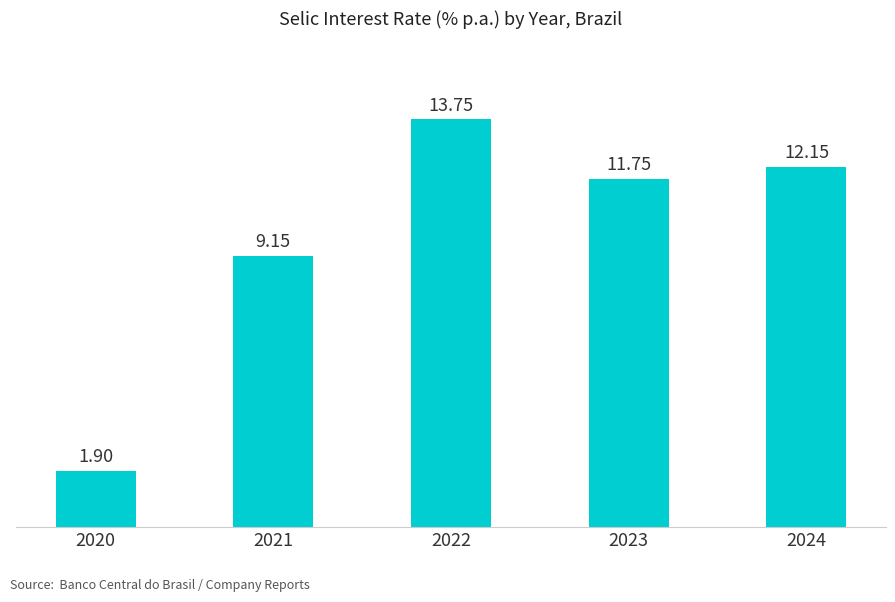

What is the difference between the values at 2021 and 2022?

4.6